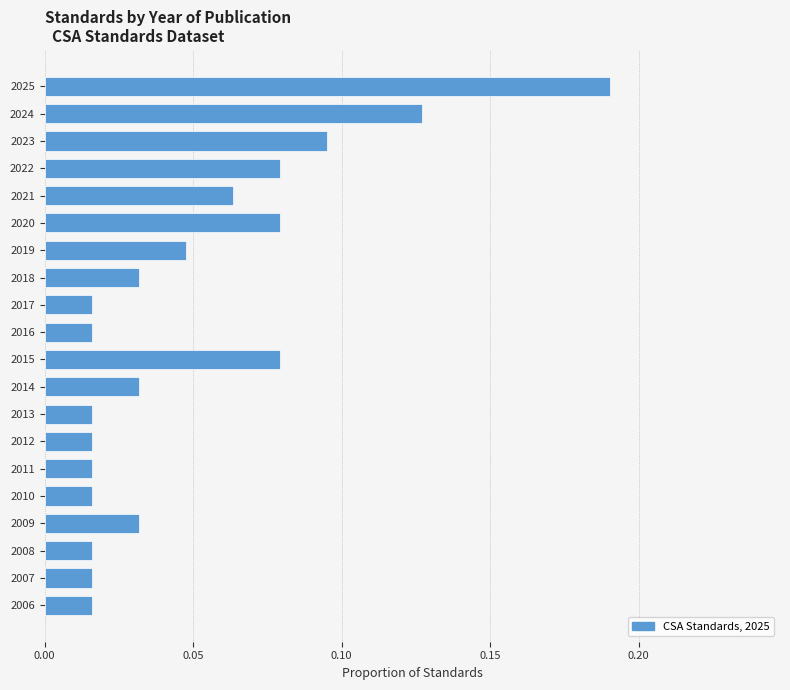

Which label corresponds to the largest value in the chart?

2025